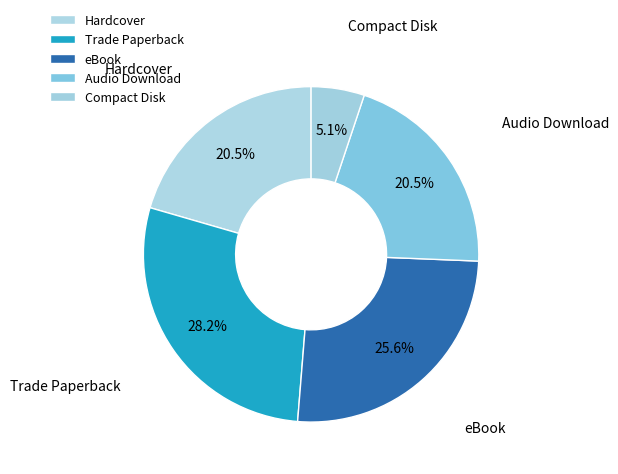

Which has a higher value, Trade Paperback or Hardcover?

Trade Paperback